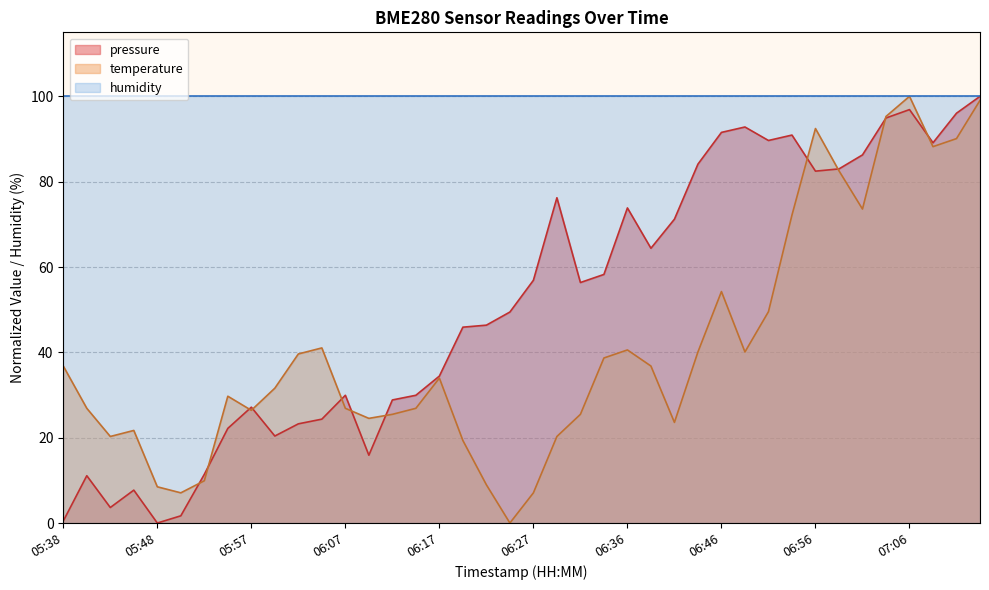

How many intersections are there between pressure and temperature?

11